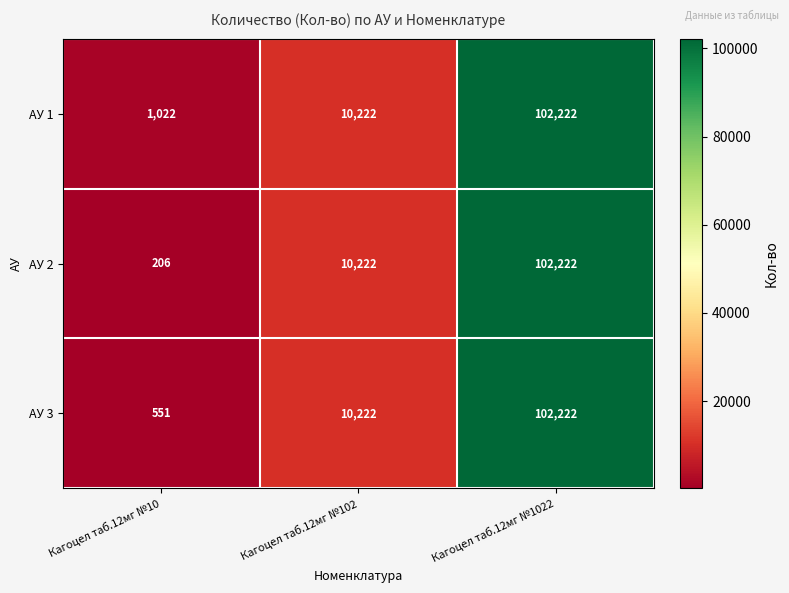

List the labels in order of АУ 2 value, largest first.

Кагоцел таб.12мг №1022, Кагоцел таб.12мг №102, Кагоцел таб.12мг №10